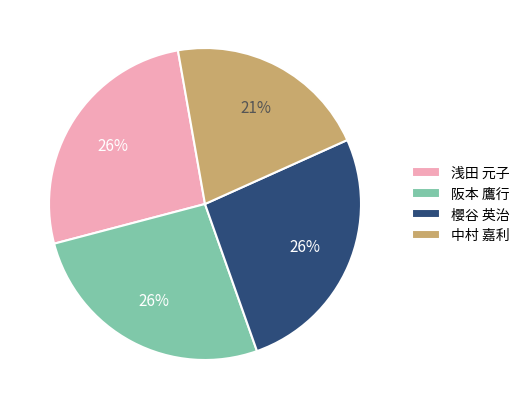

Which has a higher value, 櫻谷 英治 or 中村 嘉利?

櫻谷 英治